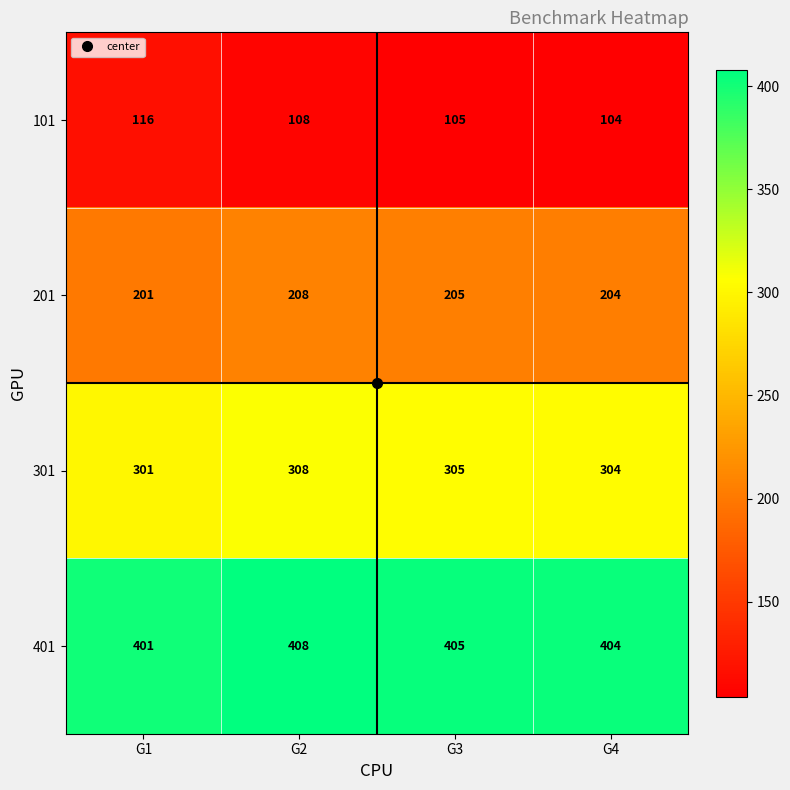

Which series has the largest total across all categories?

401